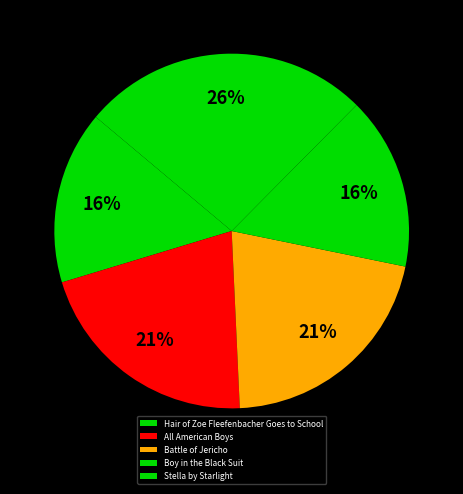

Does any single category account for the majority?

No